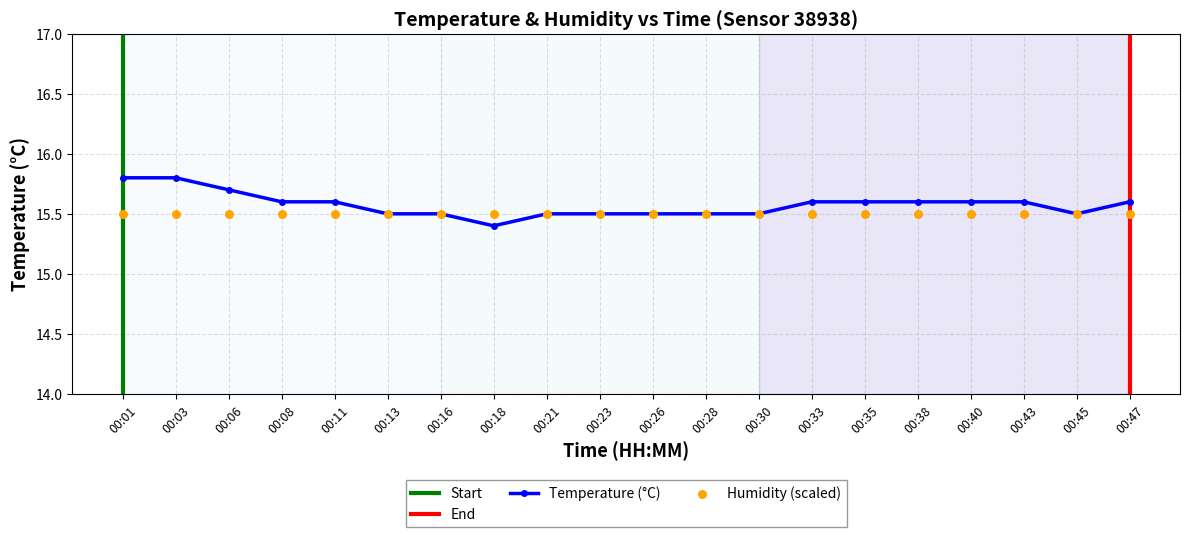

Which has a higher value, 00:18 or 00:35?

00:35